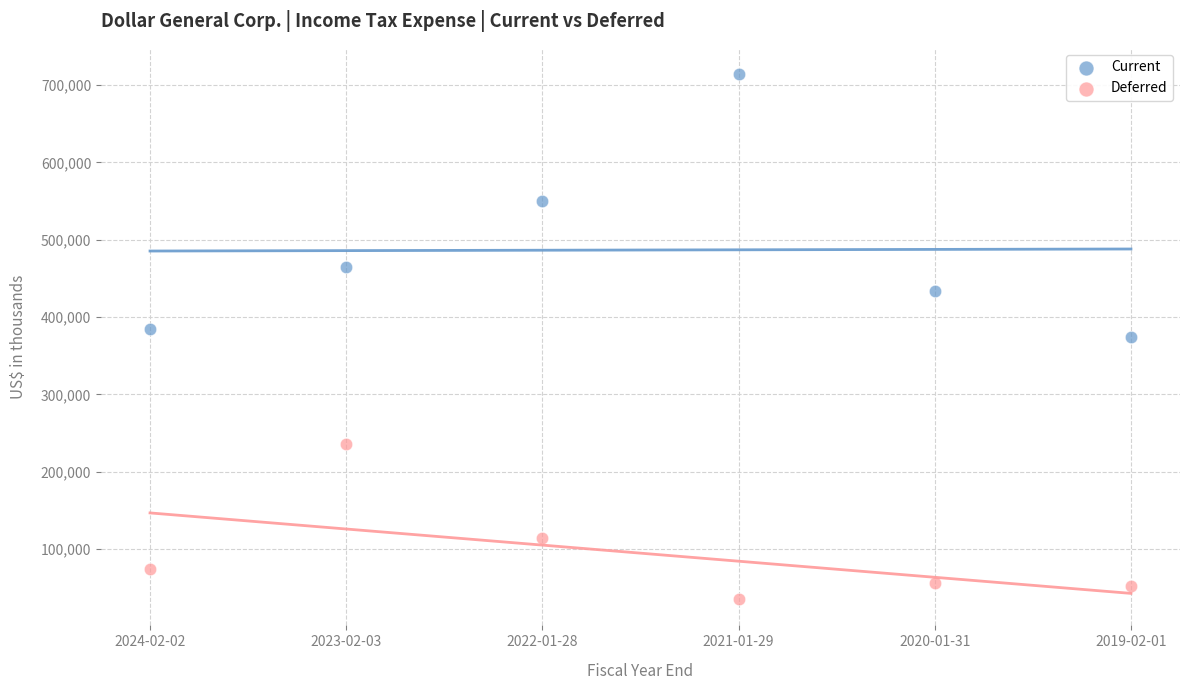

Which series contains the highest Y value?

Current